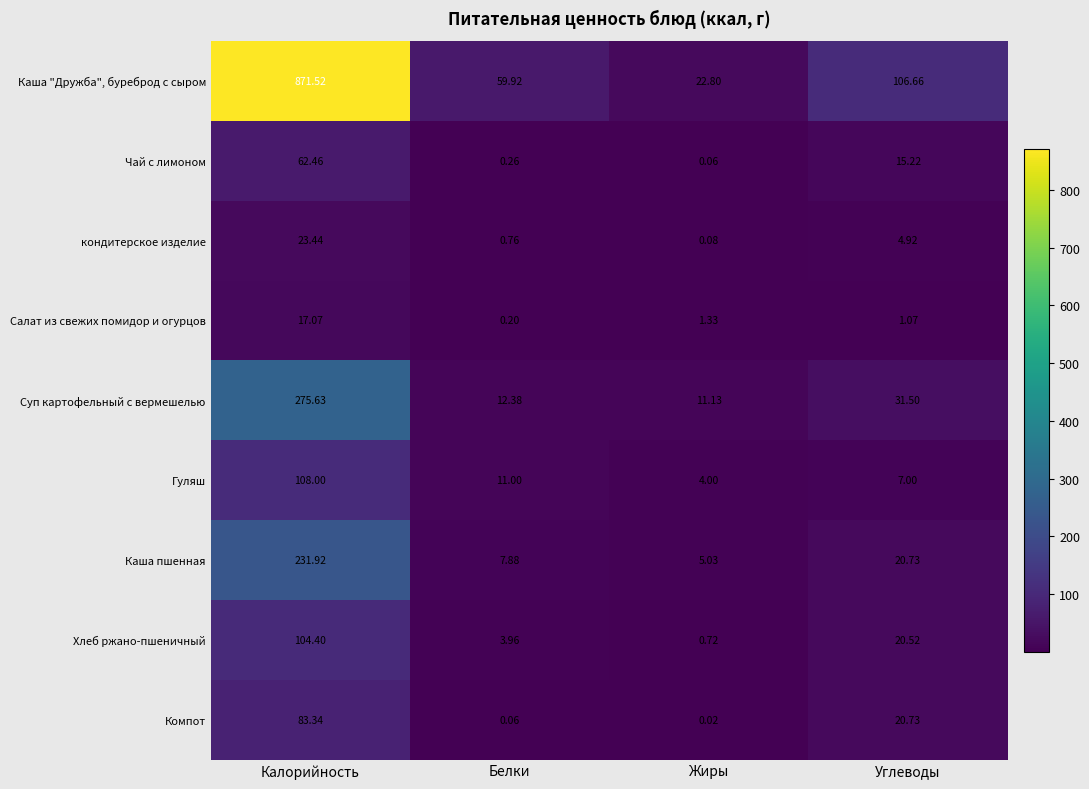

List the series in order of their peak value, highest first.

Каша "Дружба", буреброд с сыром, Суп картофельный с вермешелью, Каша пшенная, Гуляш, Хлеб ржано-пшеничный, Компот, Чай с лимоном, кондитерское изделие, Салат из свежих помидор и огурцов